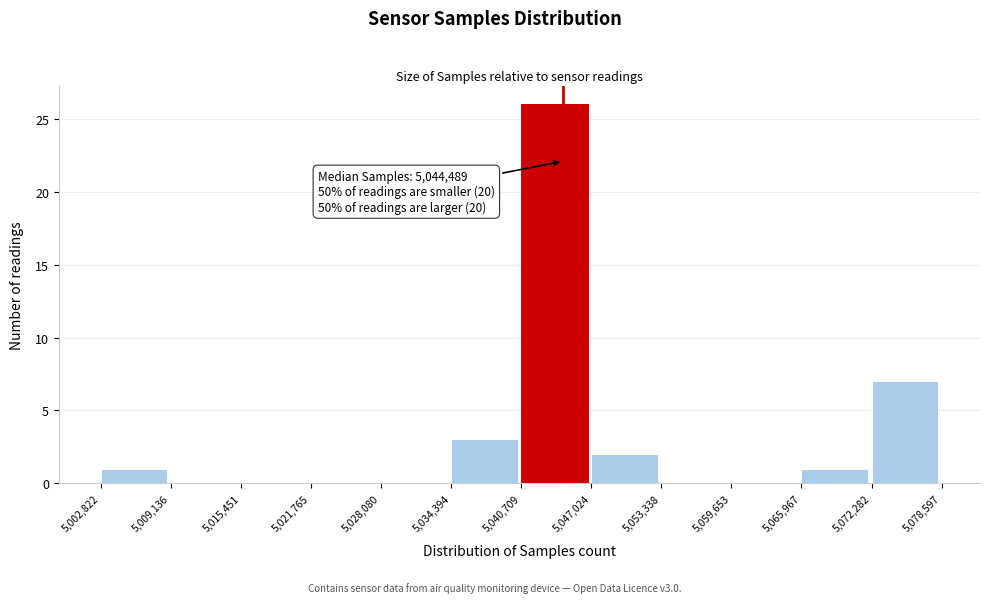

Which range on the x-axis has the tallest bar?

5,040,709 to 5,047,024